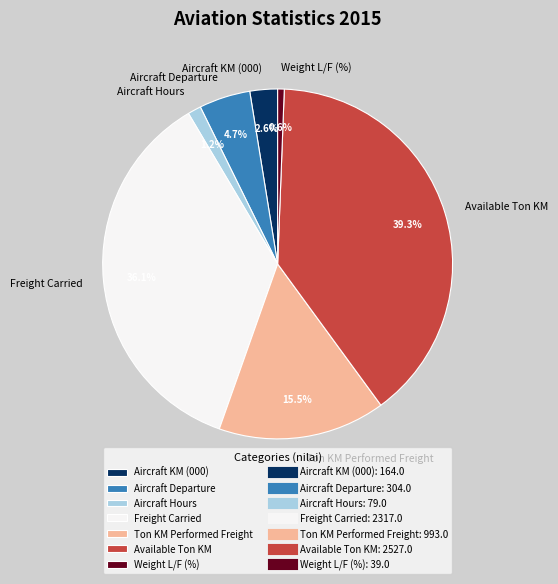

True or false: Aircraft Hours accounts for 1% of the total.

True